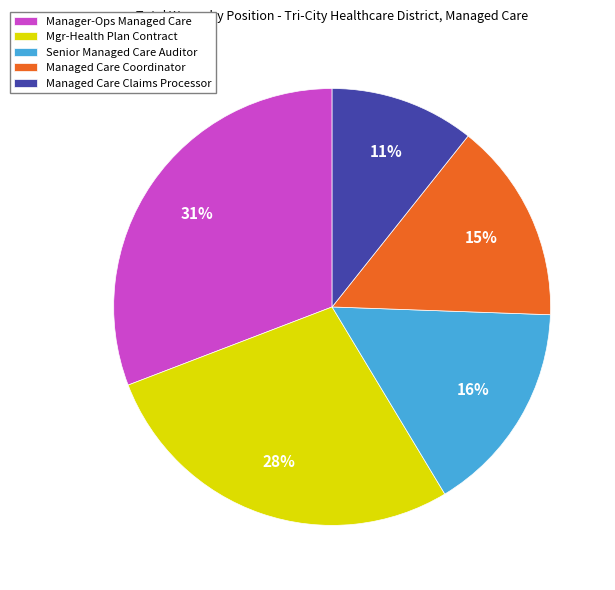

Do Senior Managed Care Auditor and Mgr-Health Plan Contract together represent more than half of the pie?

No